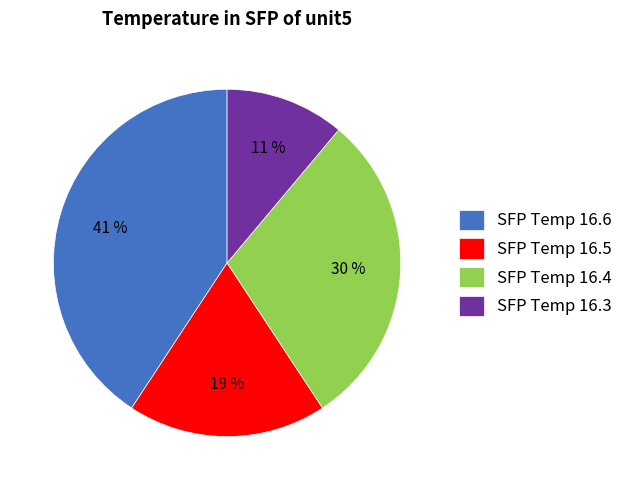

Which slice is the smallest?

SFP Temp 16.3